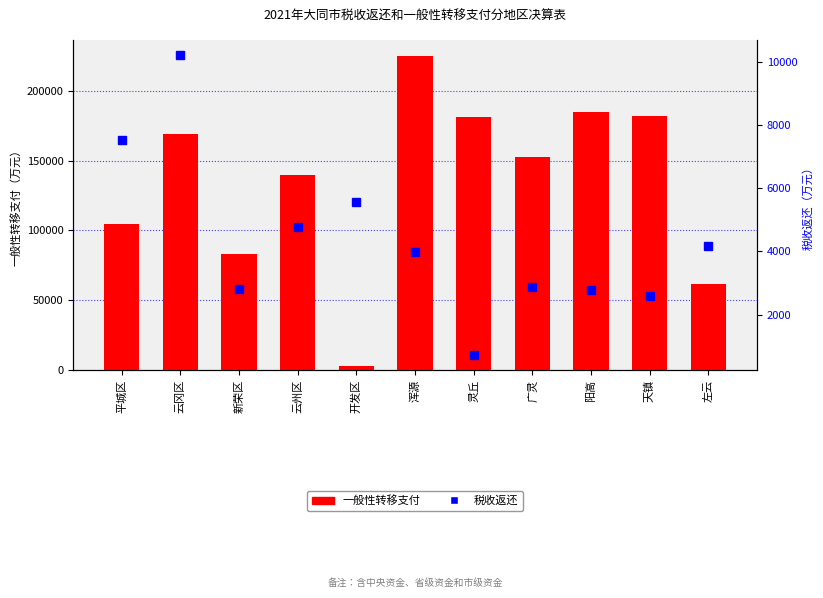

What is the difference between the second highest and second lowest values in the 税收返还 series?

4931.0